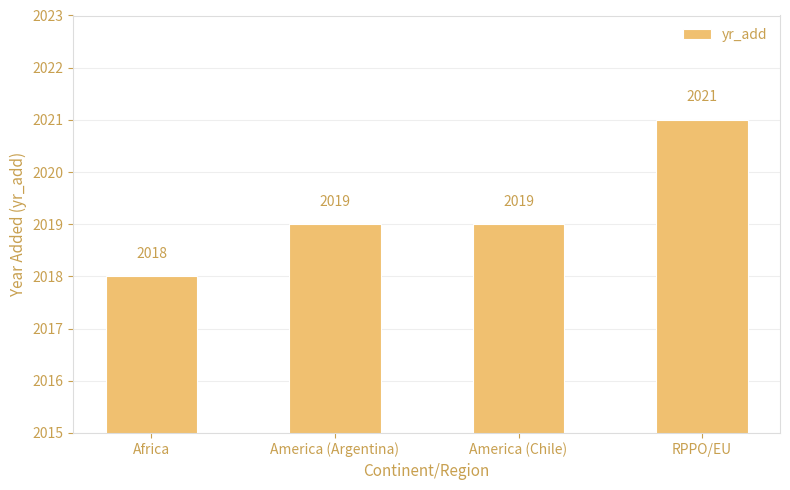

How many data points are less than 2019?

1